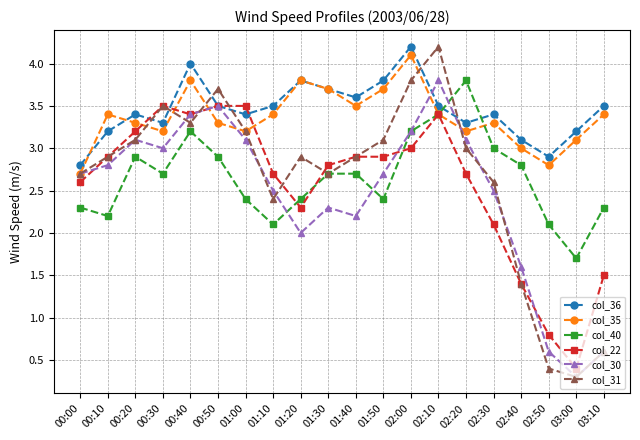

How many lines are shown in the chart?

6